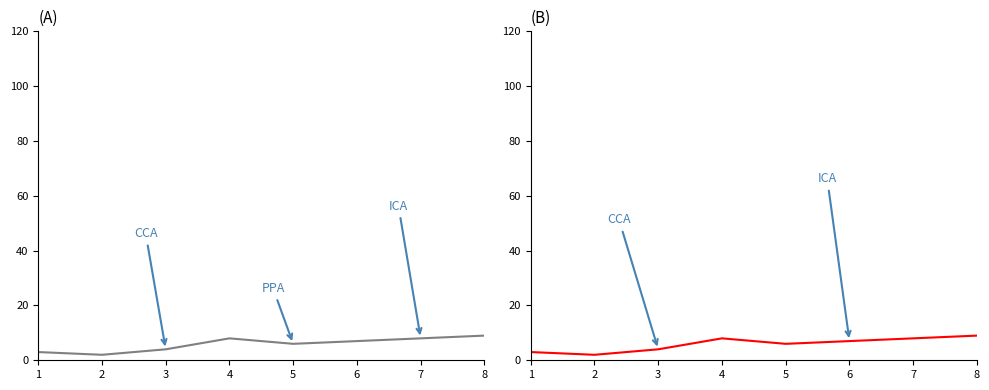

What value does the col_5 series have at 5?

6